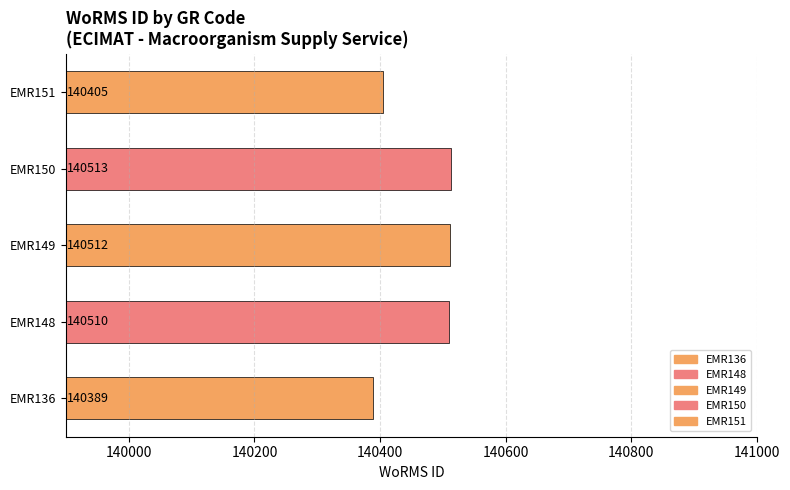

How many series are shown in this chart?

1